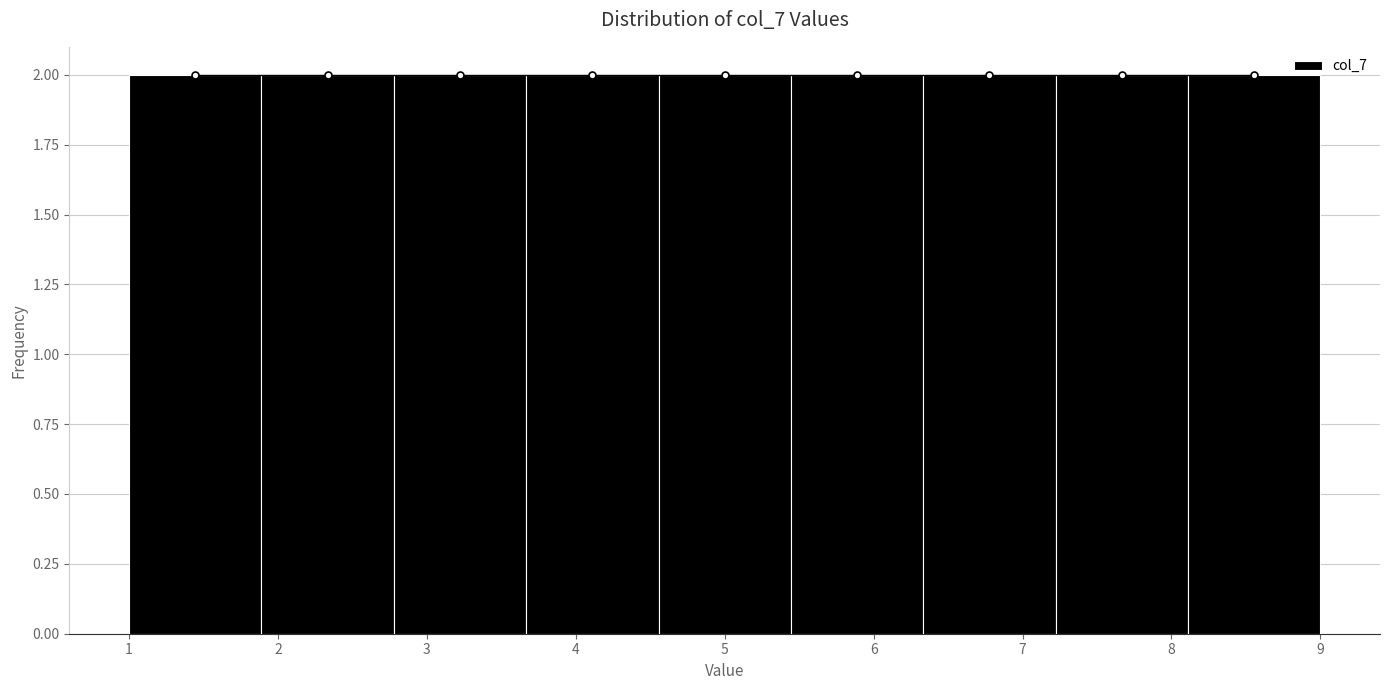

Reading left to right, list every bar in this chart as the range it spans on the x-axis followed by its height. Neither the bar edges nor the heights are printed on the chart, so give them approximately, as read against the axes.

1.0 to 1.9: 2
1.9 to 2.8: 2
2.8 to 3.7: 2
3.7 to 4.6: 2
4.6 to 5.4: 2
5.4 to 6.3: 2
6.3 to 7.2: 2
7.2 to 8.1: 2
8.1 to 9.0: 2